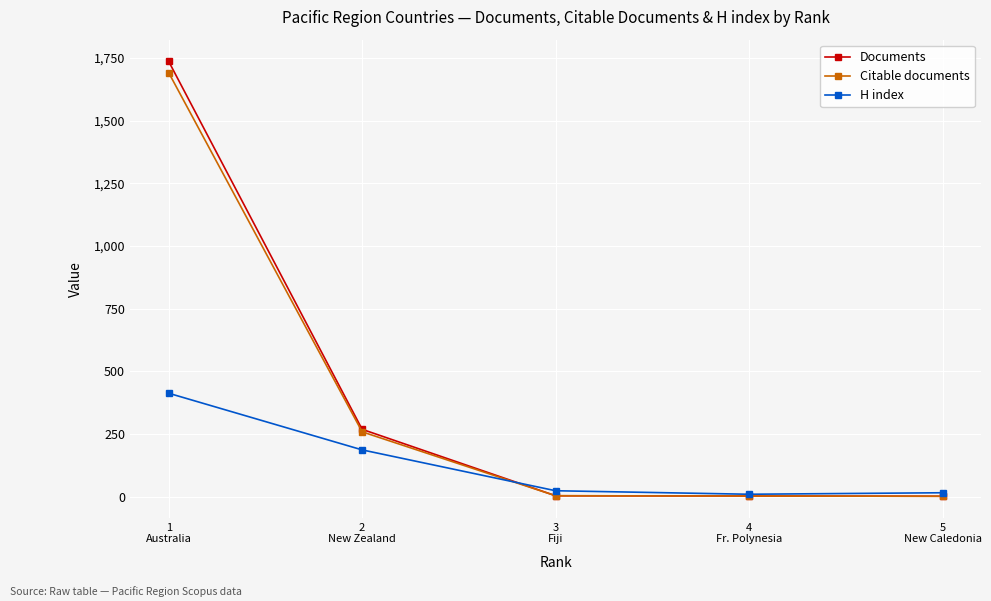

What are all the series names shown in the legend?

Documents, Citable documents, H index